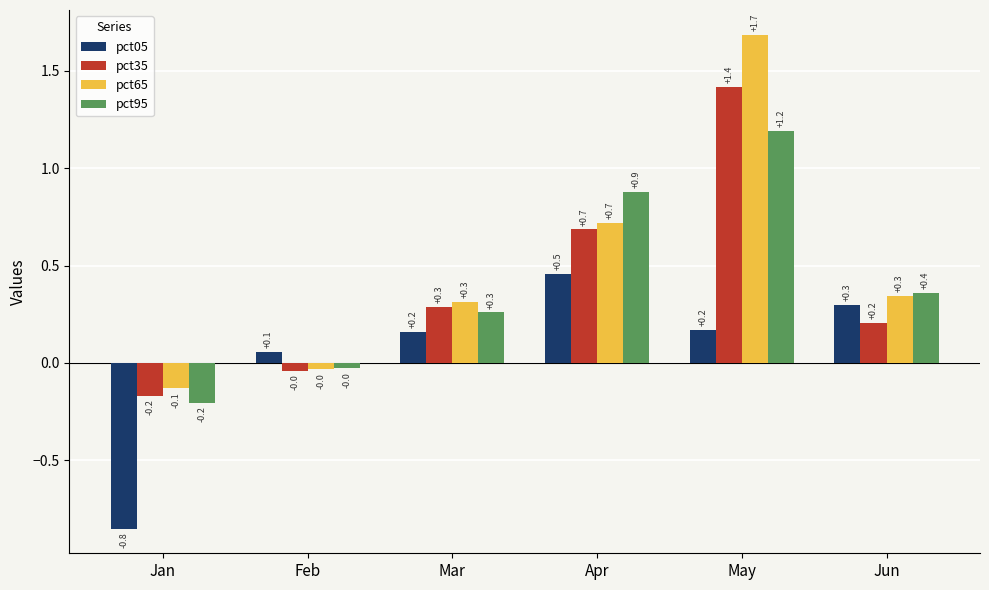

Which category has the lowest value across all series?

Jan